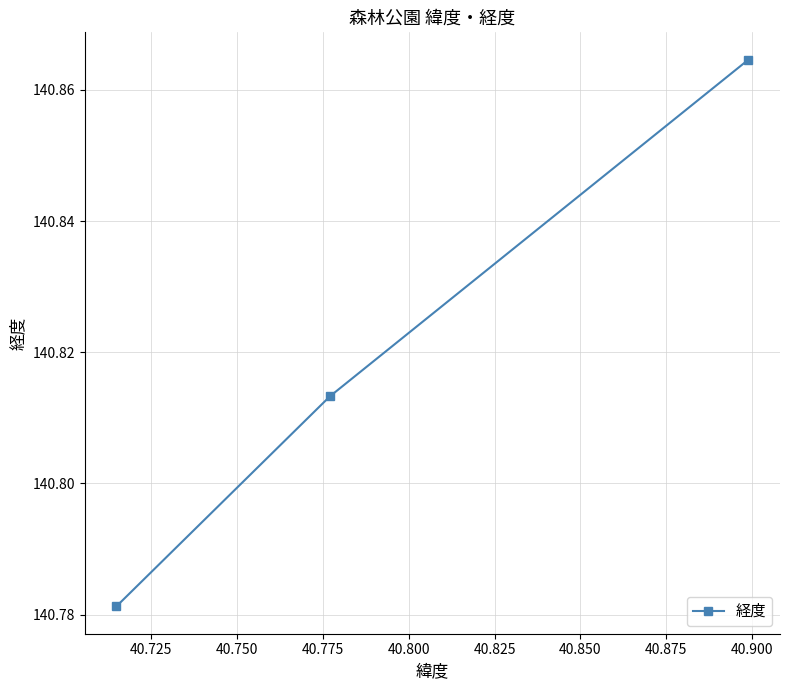

What is the average value?

140.8